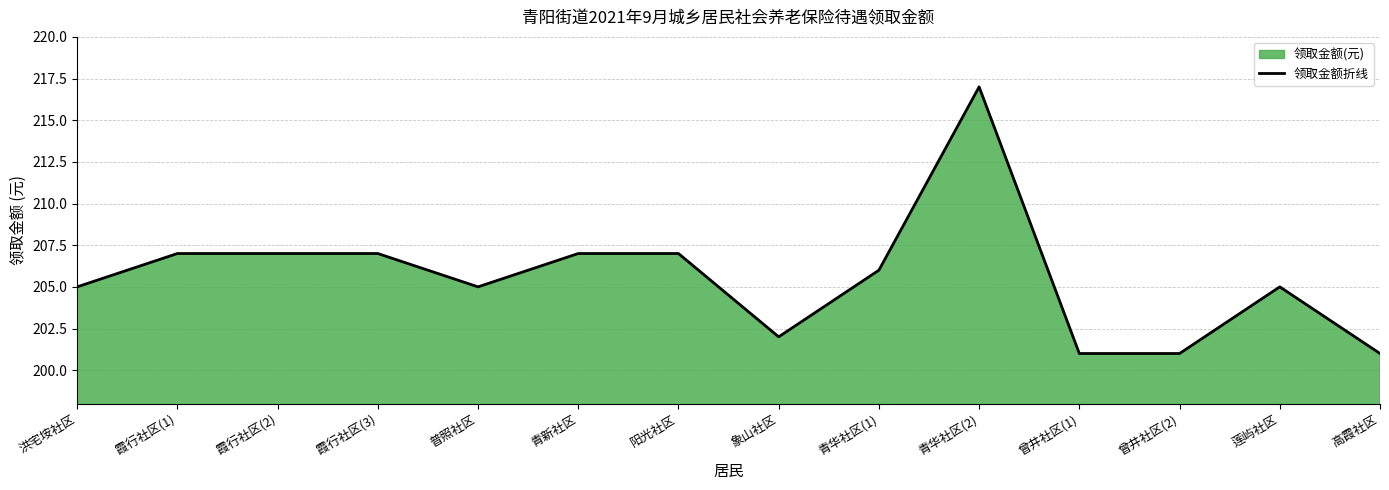

At which category does the chart reach its minimum across all series?

曾井社区(1)